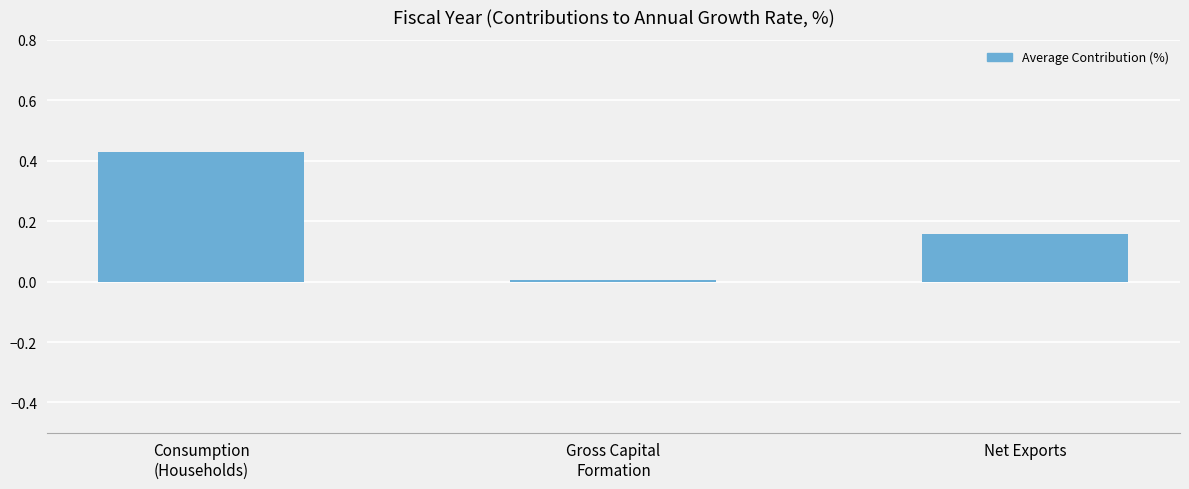

What is the change in value from Consumption
(Households) to Gross Capital
Formation?

-0.4